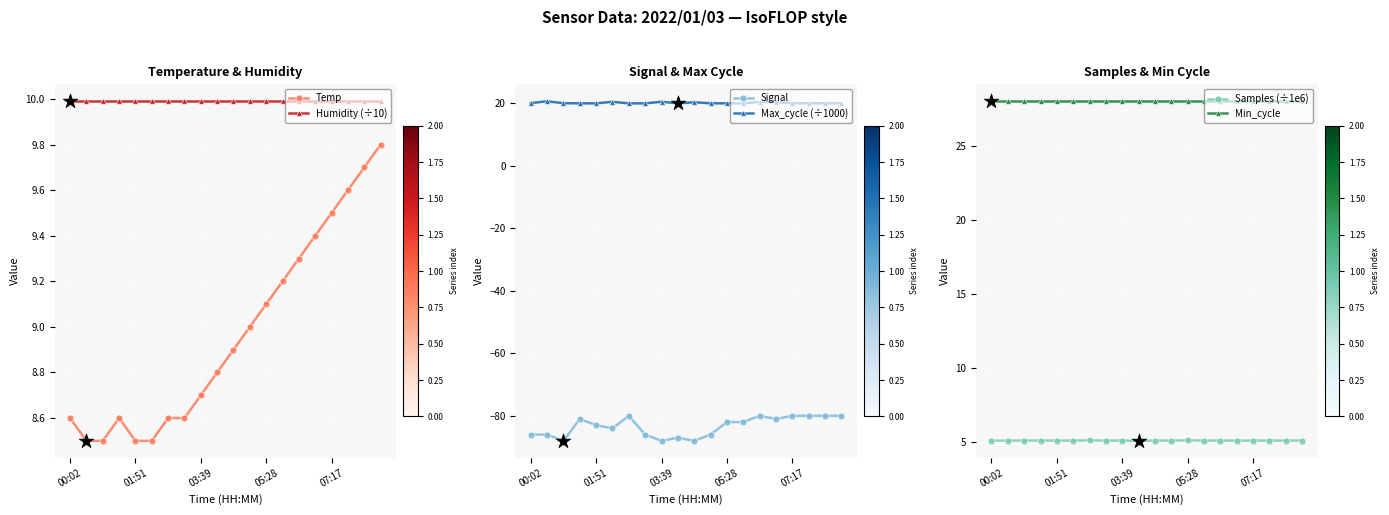

What are all the series names shown in the legend?

Temp, Humidity (÷10), Signal, Max_cycle (÷1000), Samples (÷1e6), Min_cycle